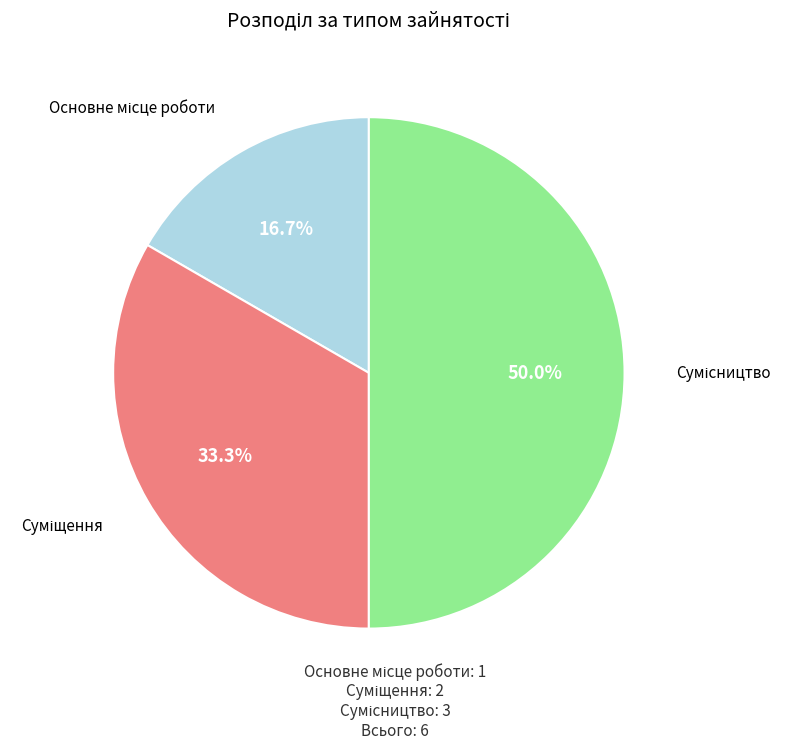

What is the change in value from Основне місце роботи to Сумісництво?

+2